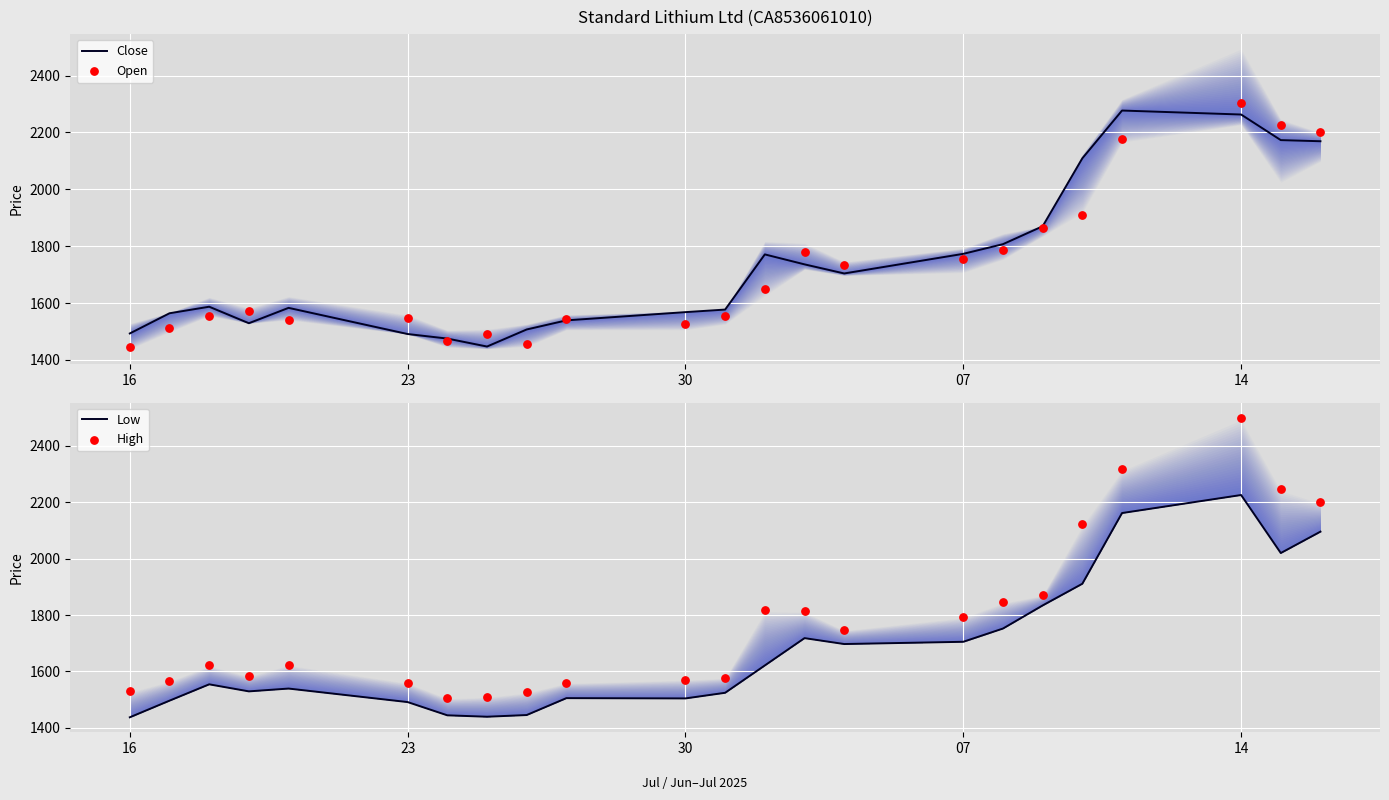

At how many categories does at least one series exceed 1514?

21